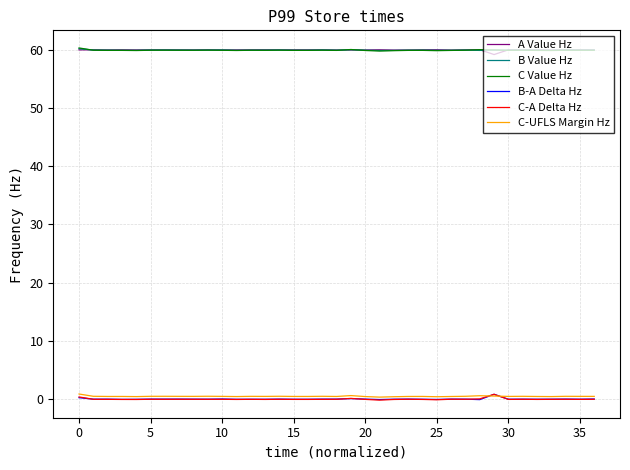

True or false: C Value Hz and C-UFLS Margin Hz intersect in this chart.

False